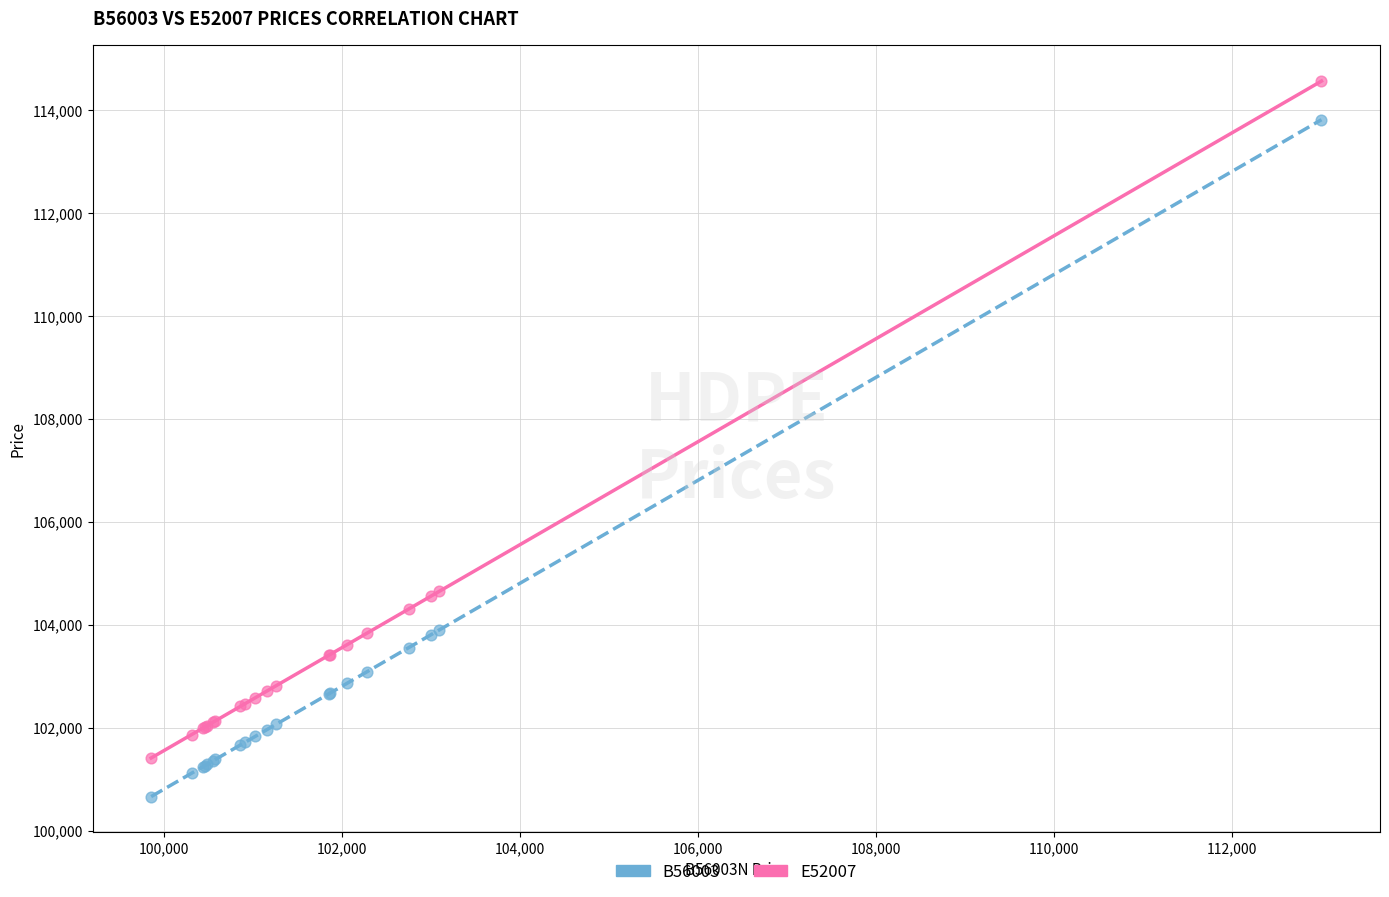

Which series contains the lowest Y value?

B56003